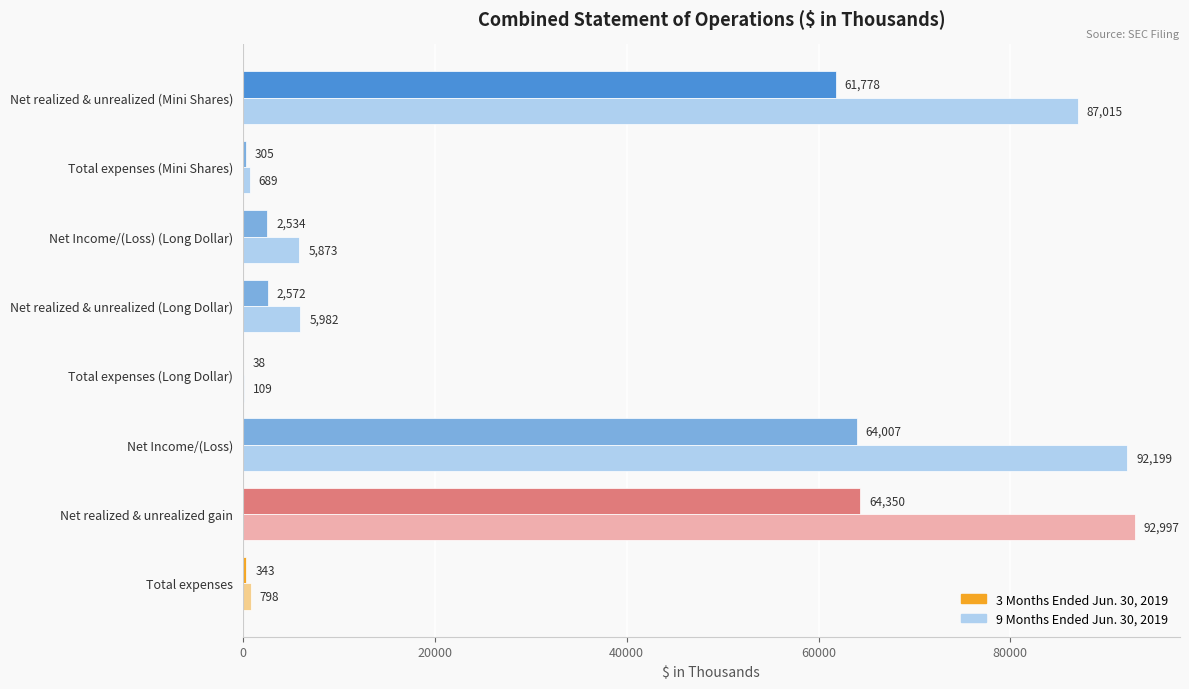

At which label is 9 Months Ended Jun. 30, 2019 closest to 46553?

Net realized & unrealized (Mini Shares)